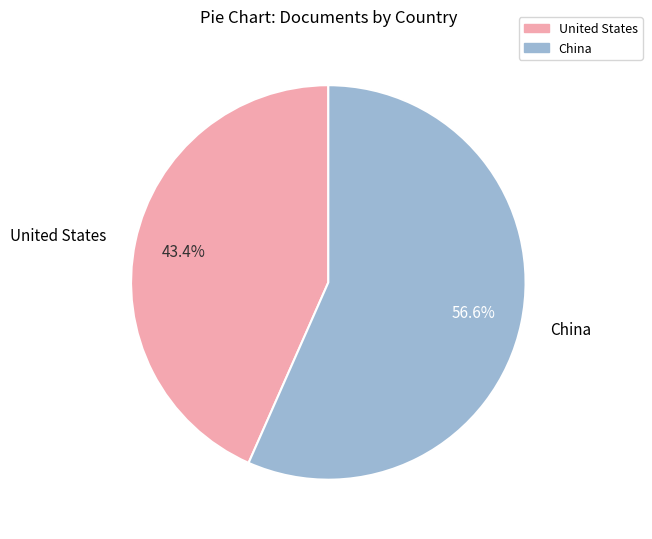

To the nearest percent, what is the difference between the largest and smallest slice percentages?

13%